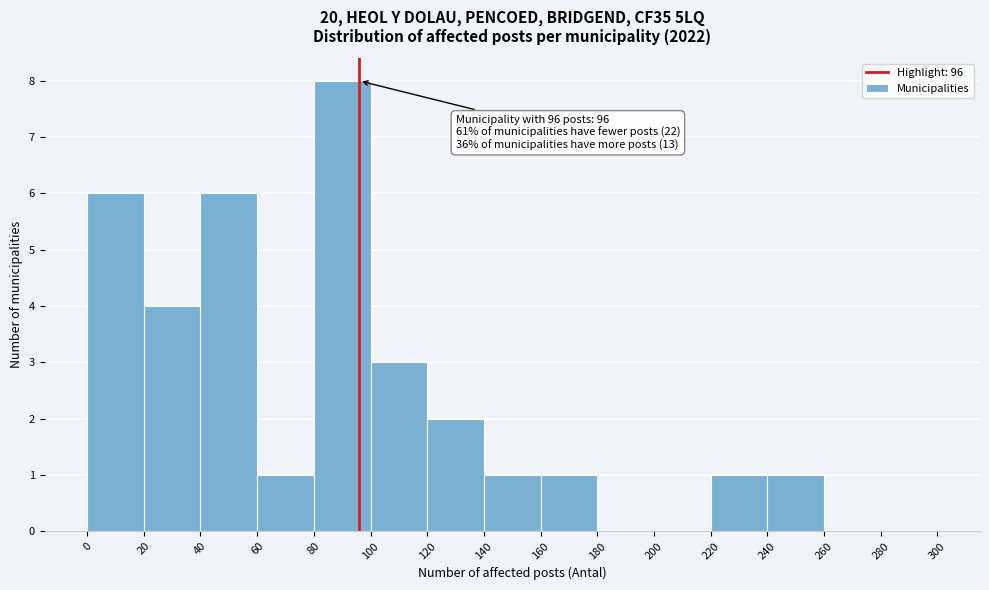

Which range on the x-axis has the tallest bar?

80 to 100